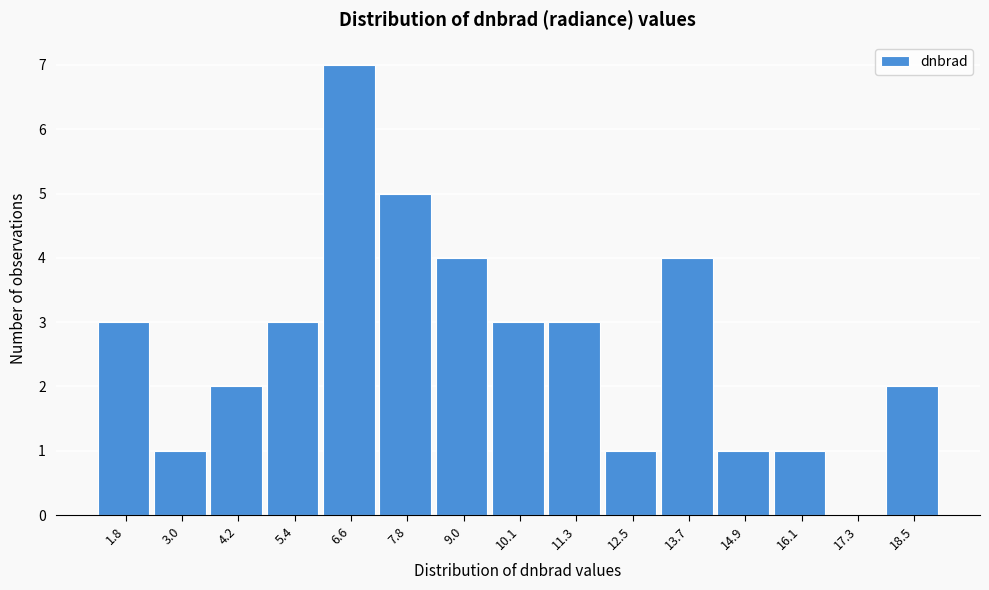

Reading left to right, what are all the values shown in this chart?

1.8=3	3.0=1	4.2=2	5.4=3	6.6=7	7.8=5	9.0=4	10.1=3	11.3=3	12.5=1	13.7=4	14.9=1	16.1=1	17.3=0	18.5=2